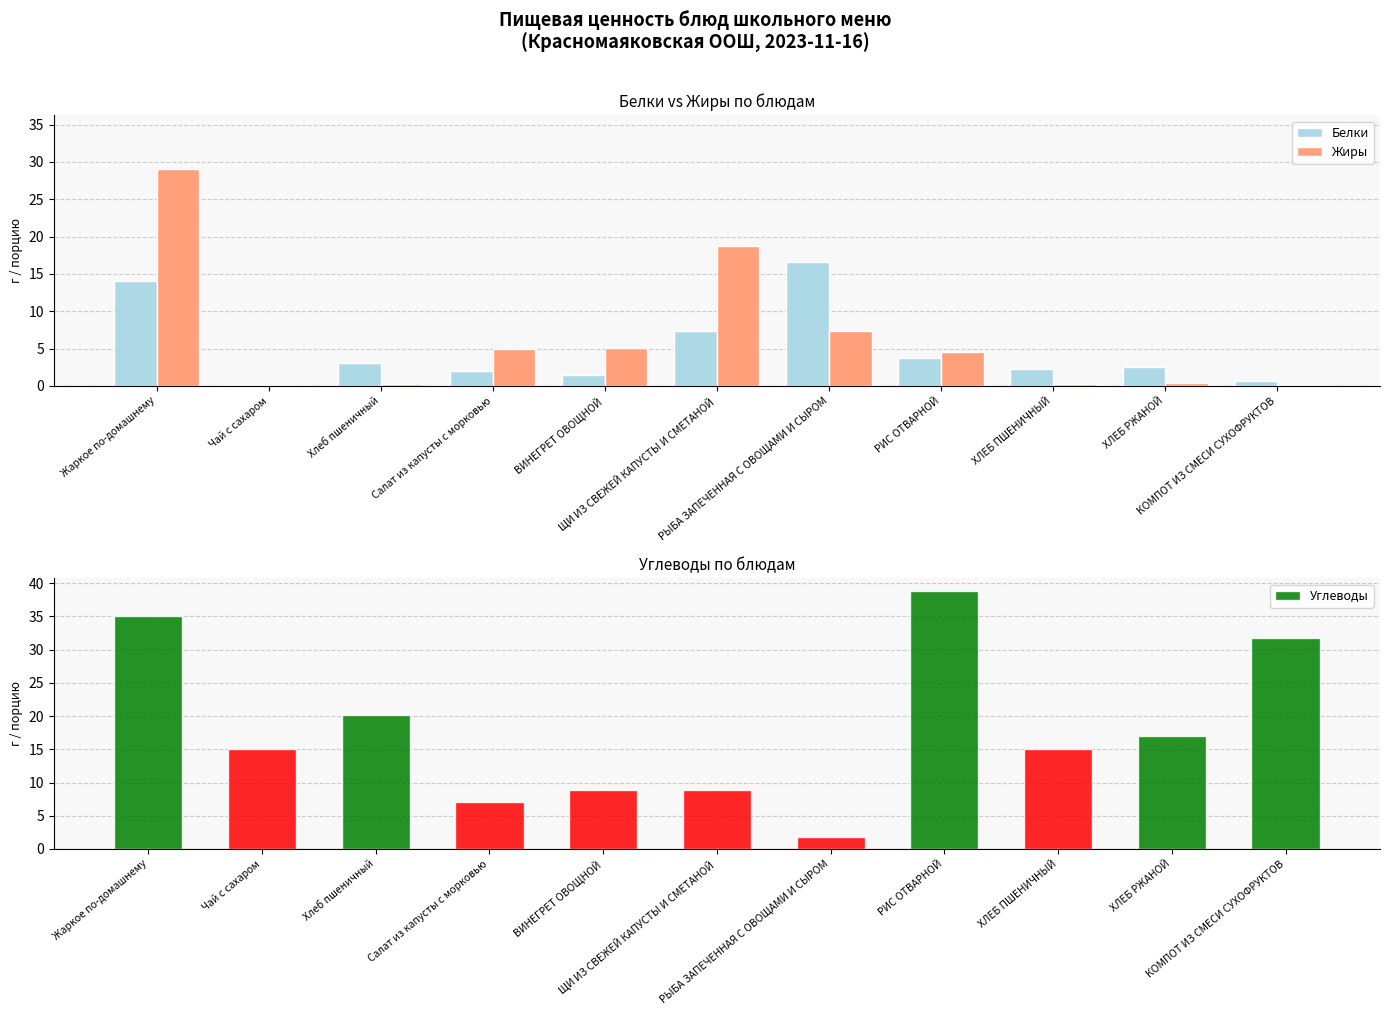

How many positive values does the Жиры series have?

10